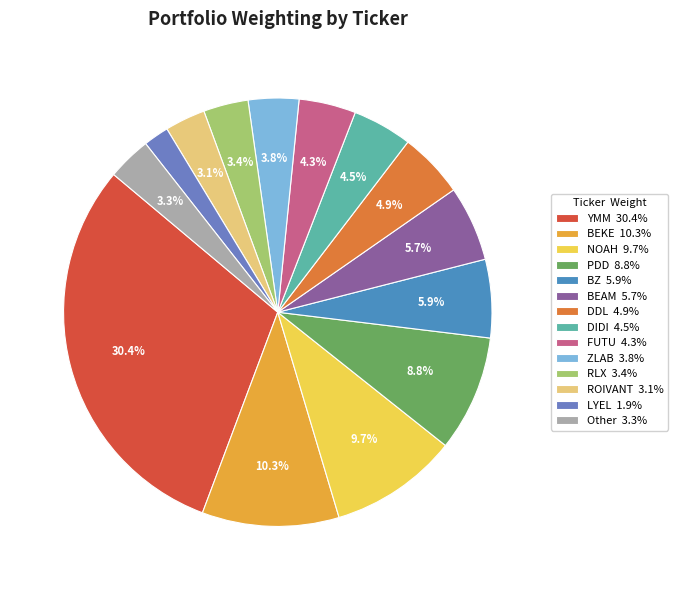

To the nearest percent, what is the average slice percentage?

7%